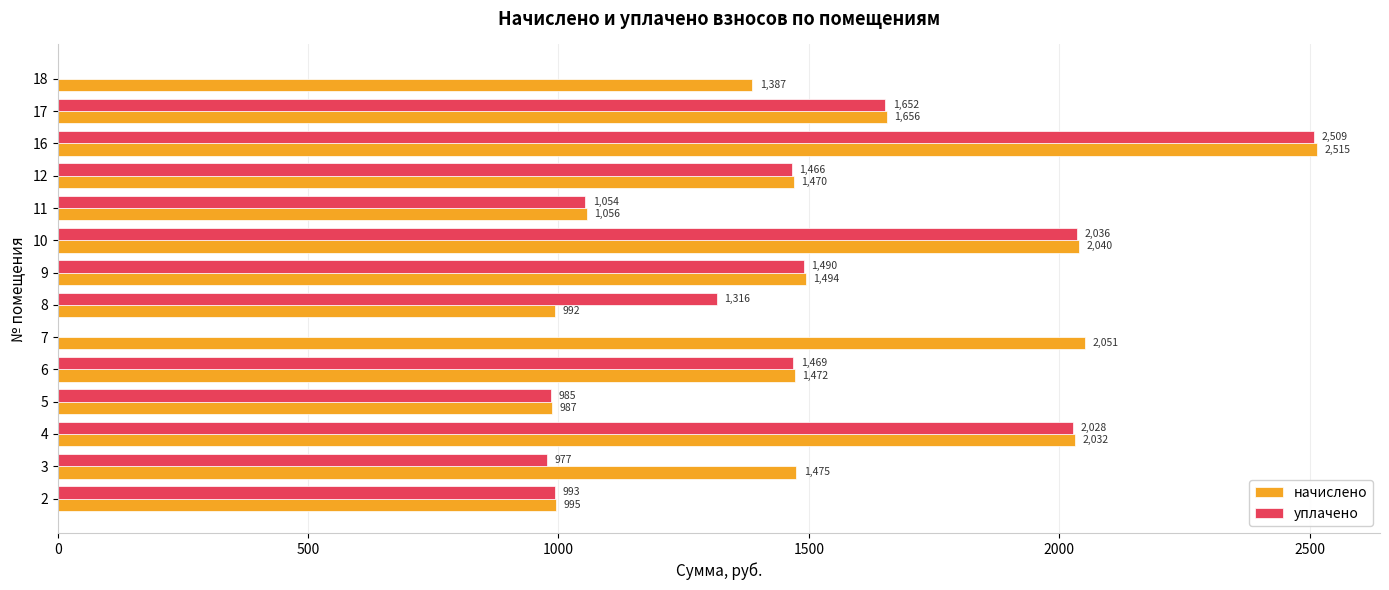

What is the maximum value for начислено?

2515.0